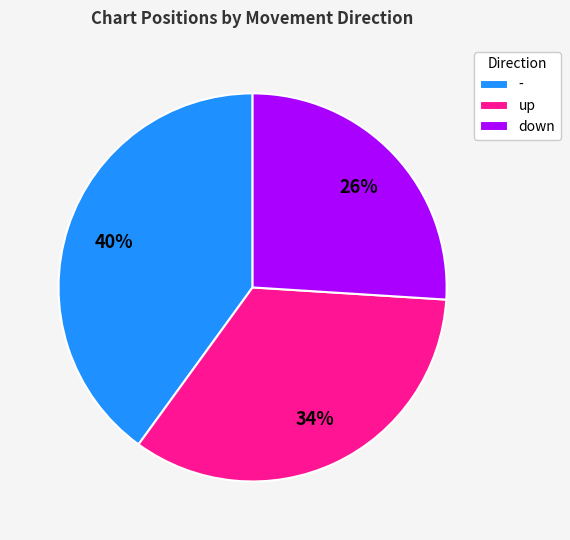

Which slice is the smallest?

down